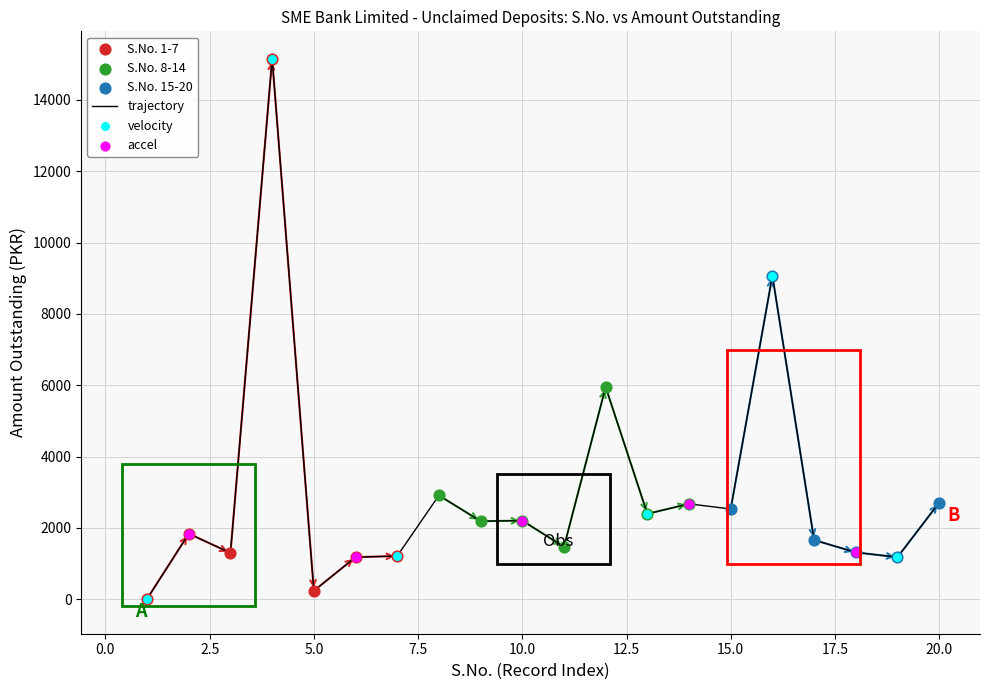

What is the maximum value shown in the chart?

15156.7